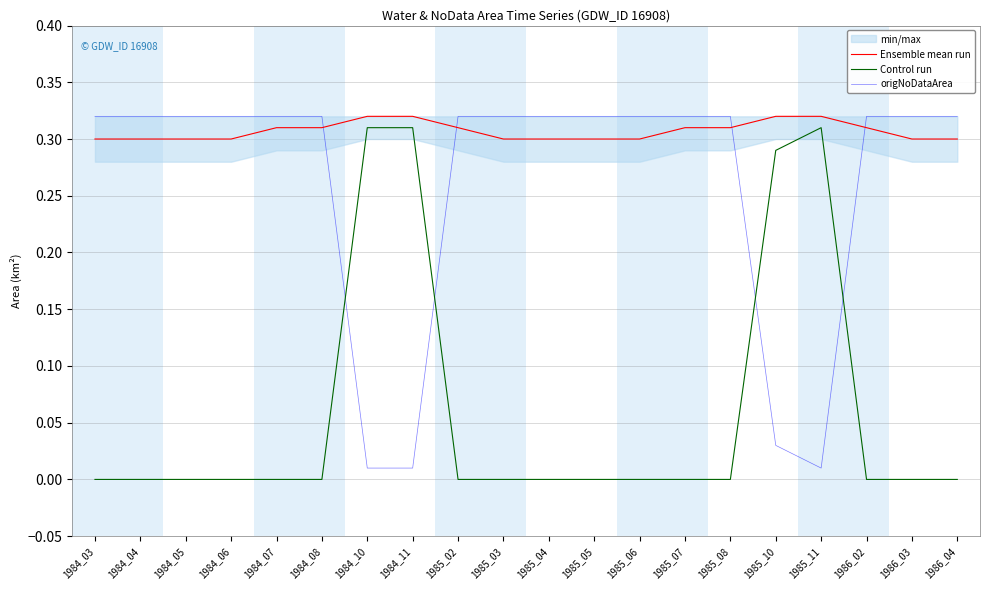

List the series in order of their overall mean, lowest first.

Control run, origNoDataArea, Ensemble mean run